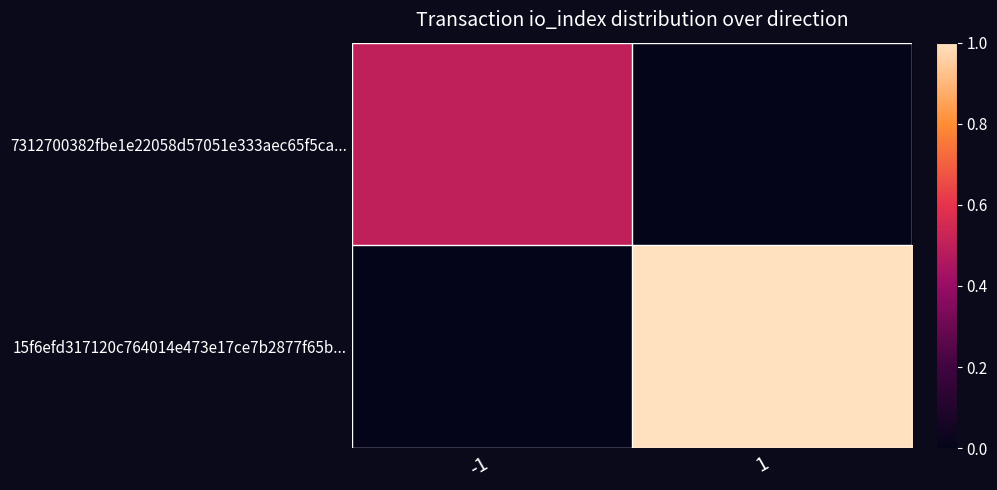

Which series has the largest range (max minus min)?

15f6efd317120c764014e473e17ce7b2877f65b...